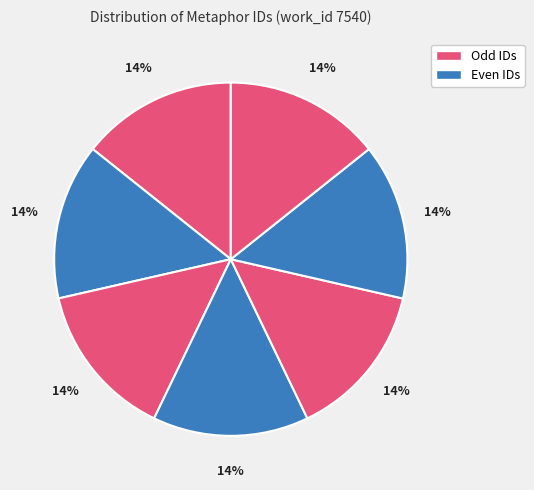

How many slices are in this pie chart?

7